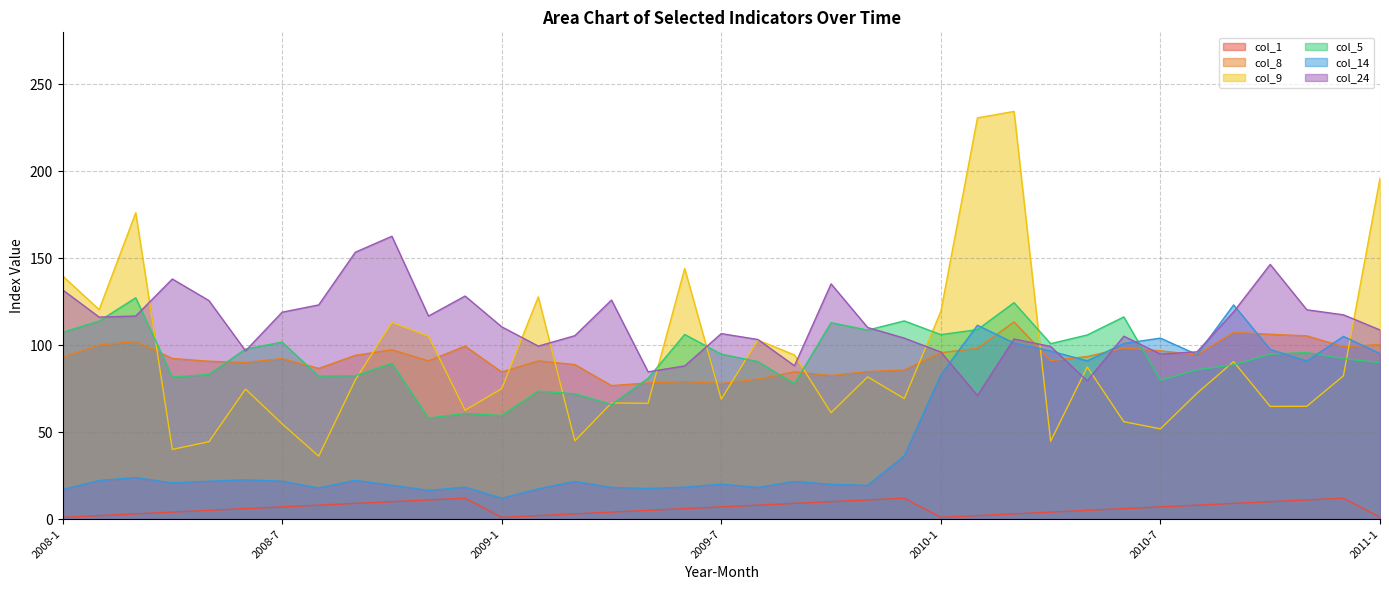

Which series has the largest total across all categories?

col_24